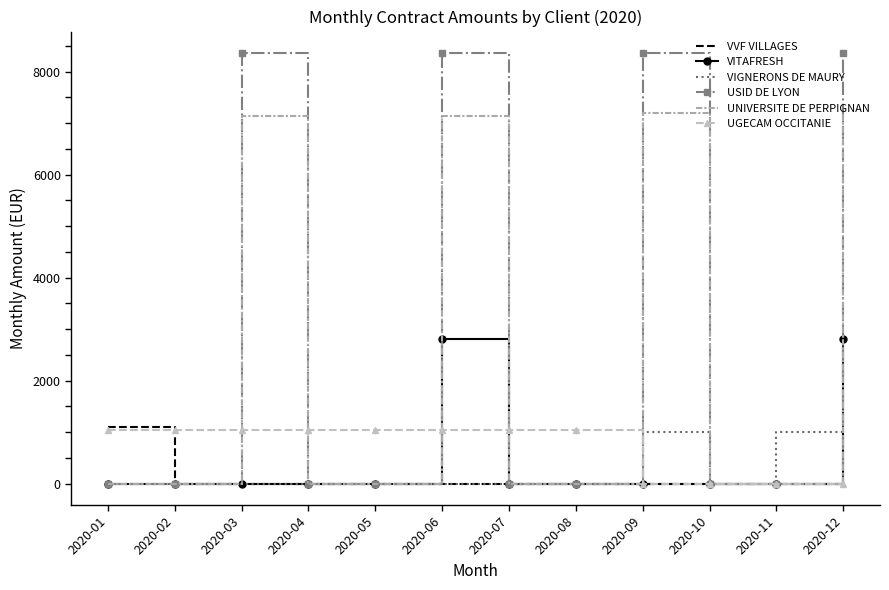

At which category is the sum across all series the highest?

2020-06